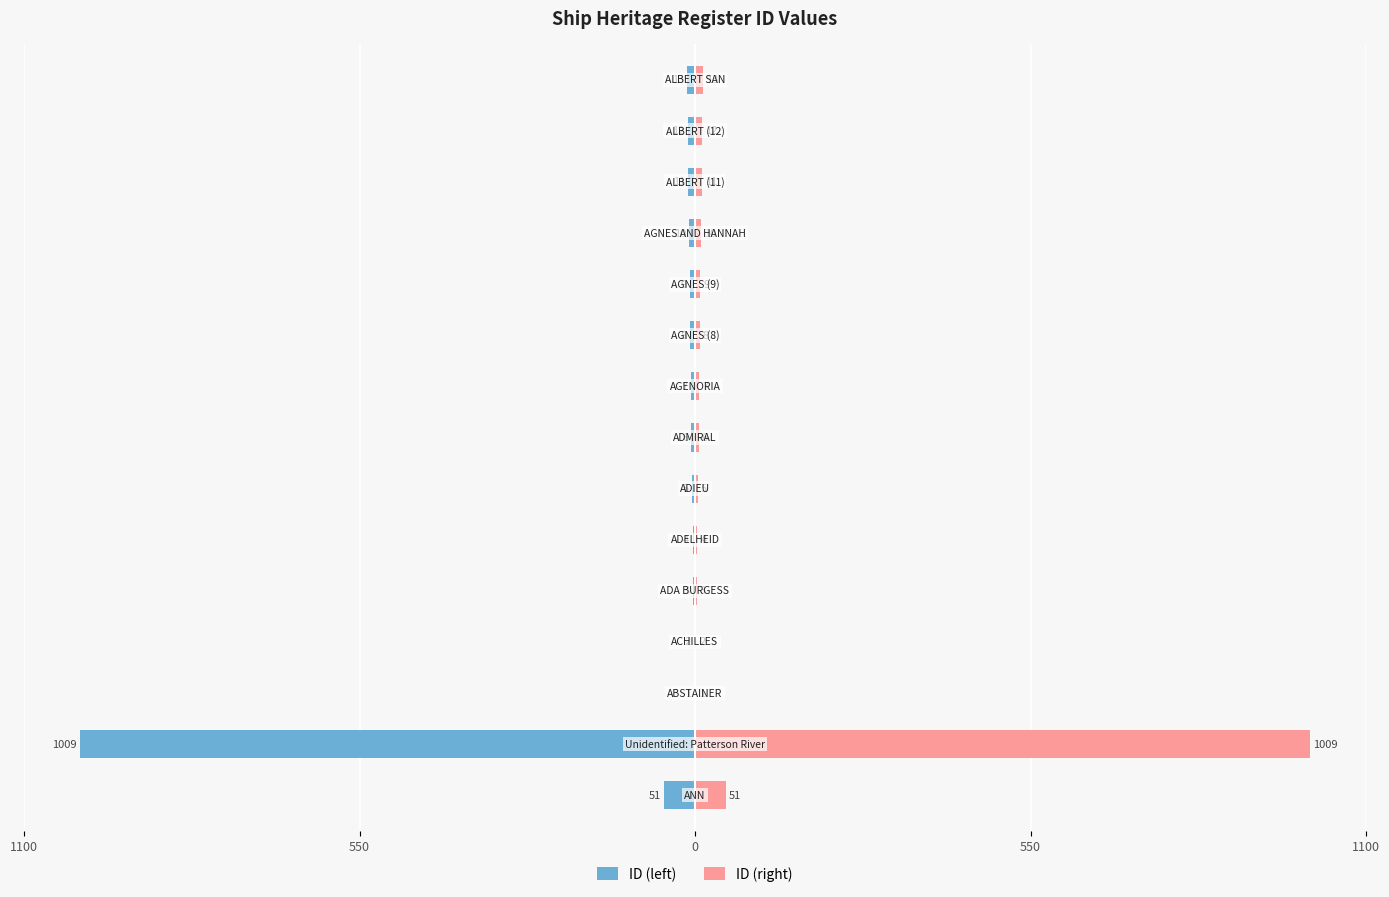

List the series in order of their peak value, highest first.

ID (right), ID (left)